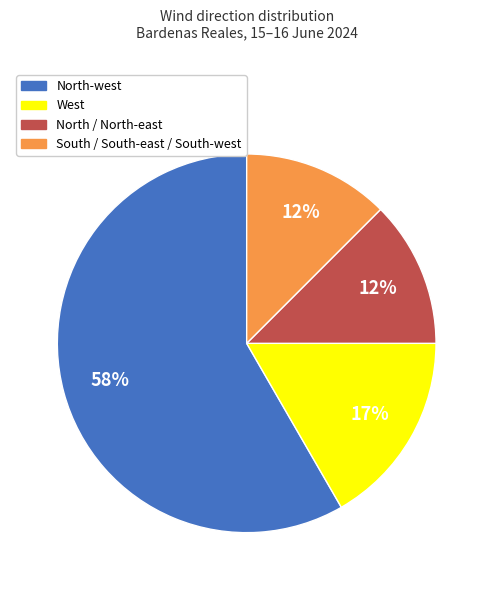

To the nearest percent, what is the difference between the largest and smallest slice percentages?

46%